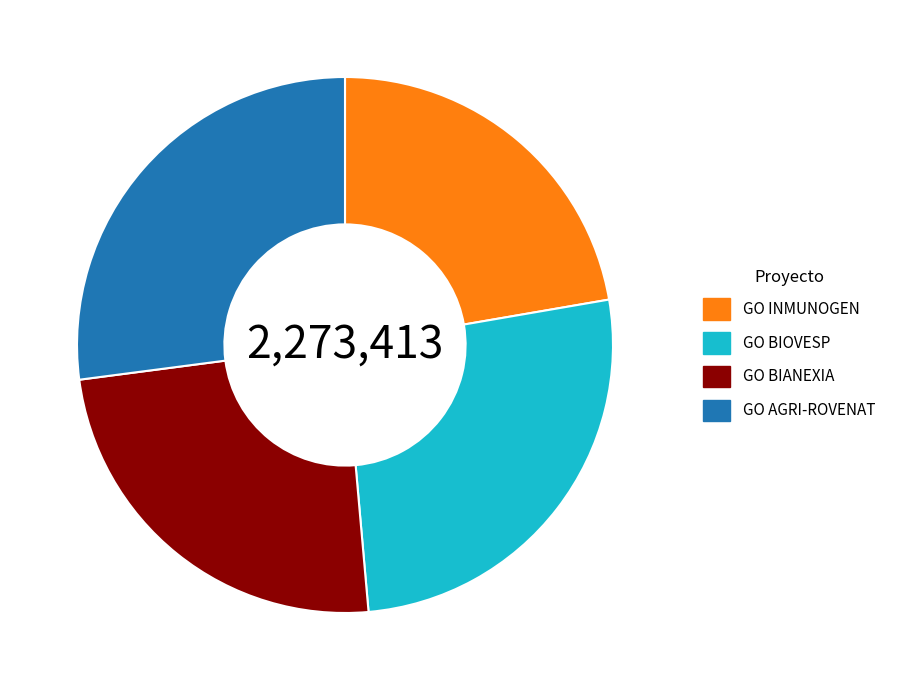

Does any single category account for the majority?

No